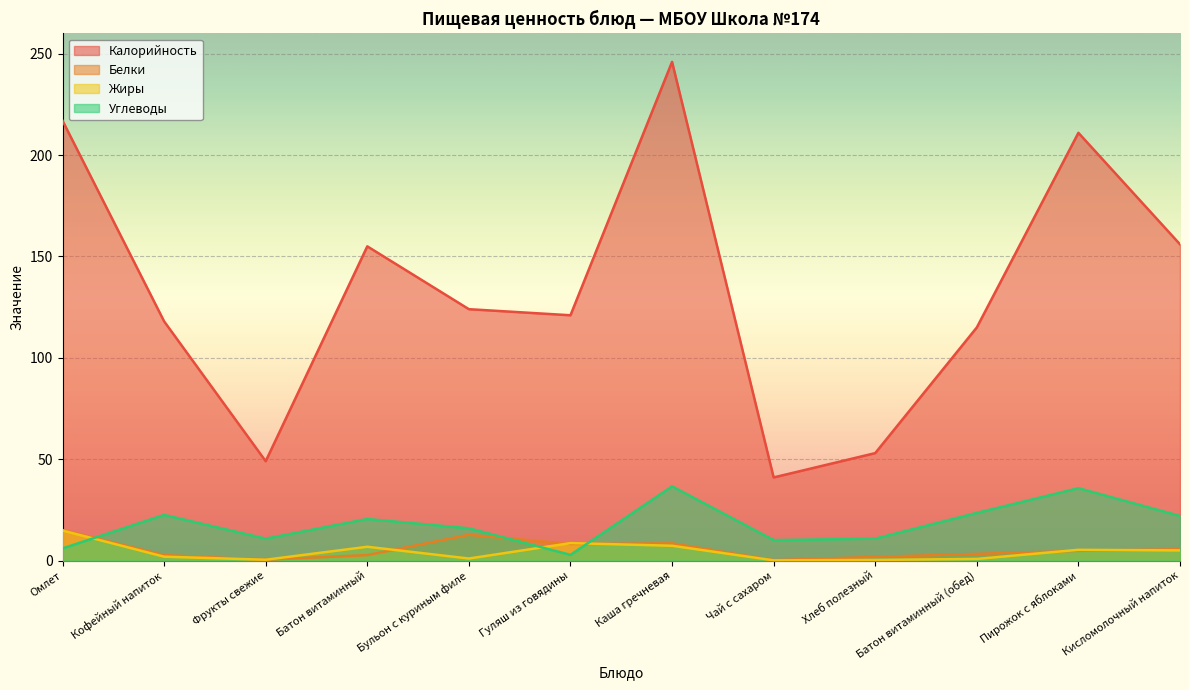

Between Каша гречневая and Омлет, which is larger?

Каша гречневая